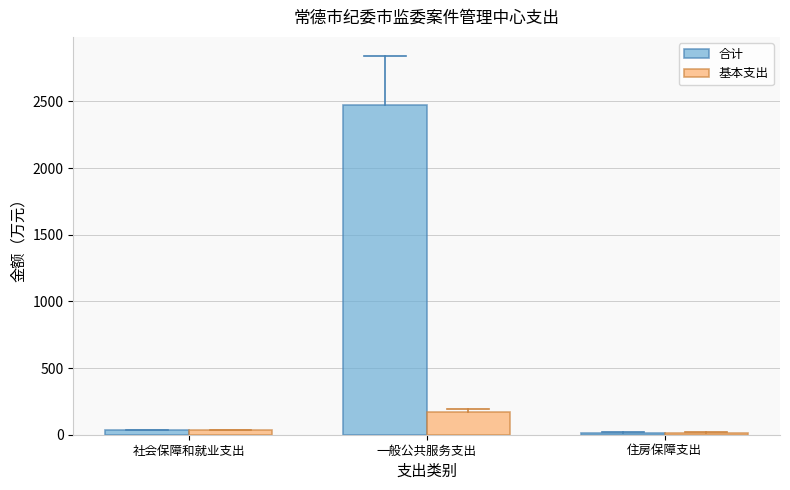

Reading left to right, extract all data points from this chart.

合计: 33.7	2470.7	15.3
基本支出: 33.7	170.7	15.3